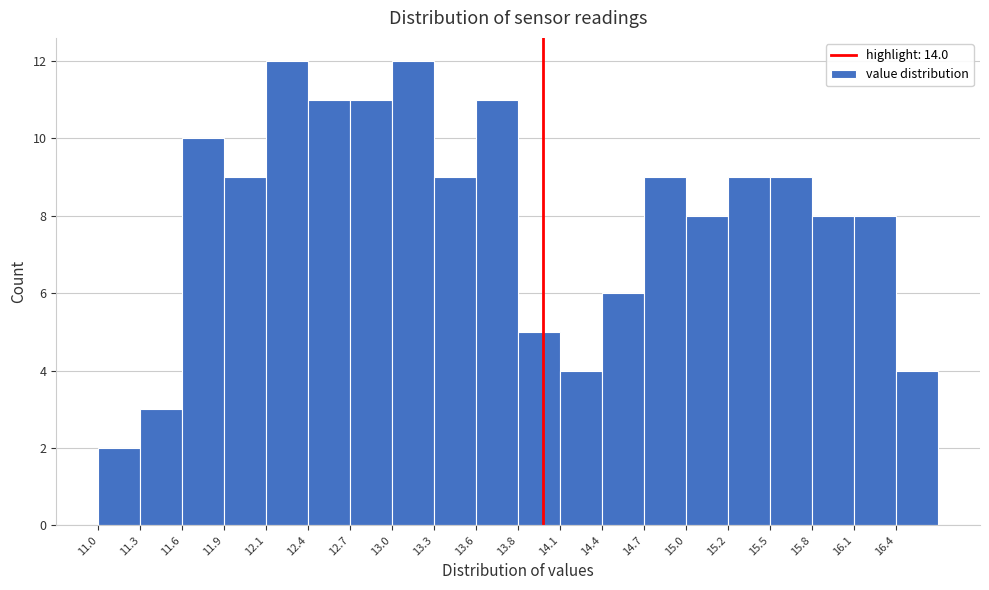

What is the height of the bar covering 12.45 to 12.70 on the x-axis? Neither the bar edges nor the heights are printed on the chart, so give them approximately, as read against the axes.

11